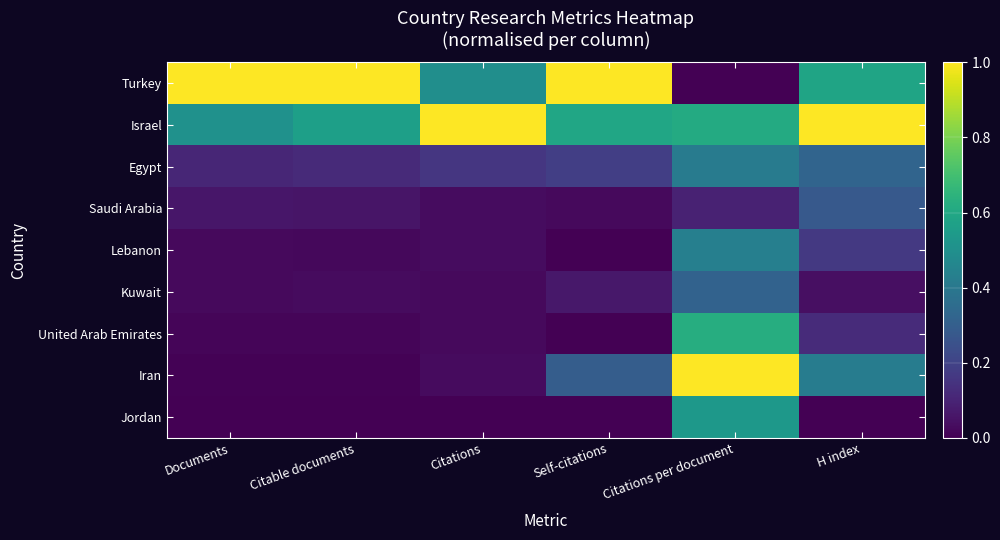

Rank the series by their maximum value, from highest to lowest.

Turkey, Israel, Iran, United Arab Emirates, Jordan, Lebanon, Egypt, Kuwait, Saudi Arabia